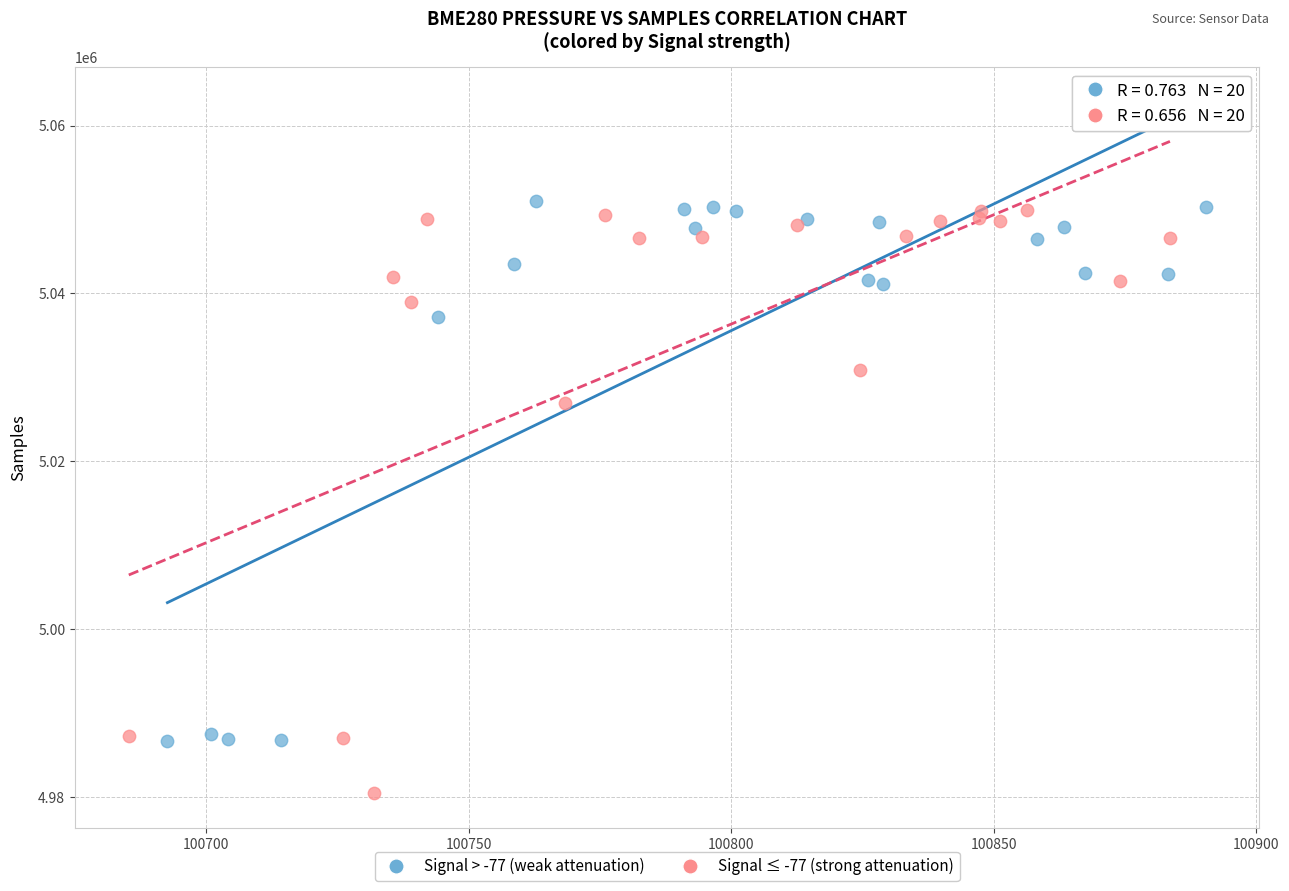

Which series contains the lowest Y value?

Signal ≤ -77 (strong attenuation)